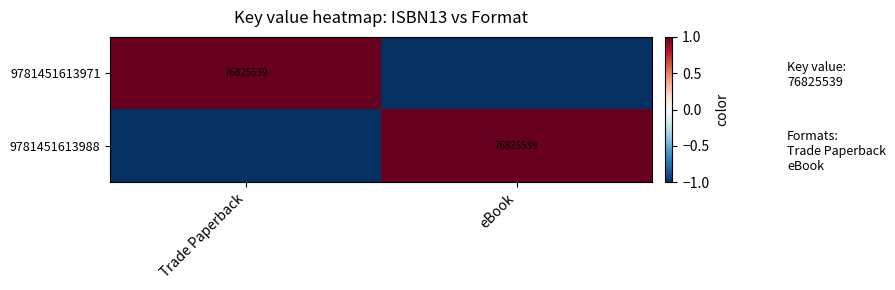

The value of 9781451613988 at eBook is 76825539. True or false?

True